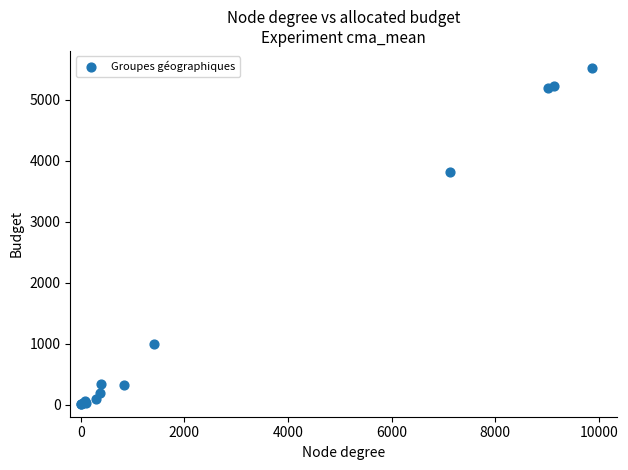

What Y value in the scatter plot is closest to 2765?

3807